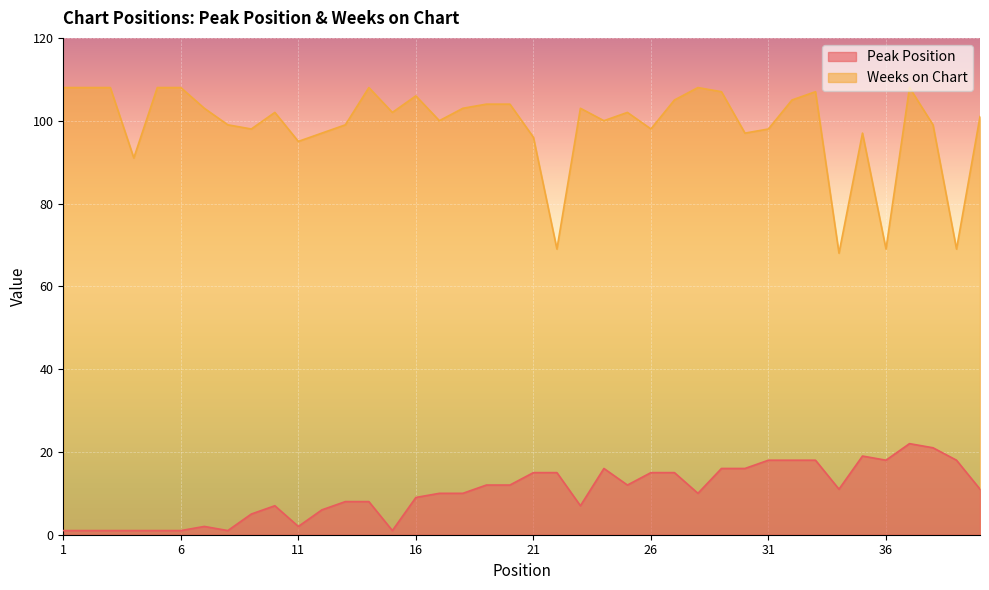

Which category has the lowest value across all series?

1